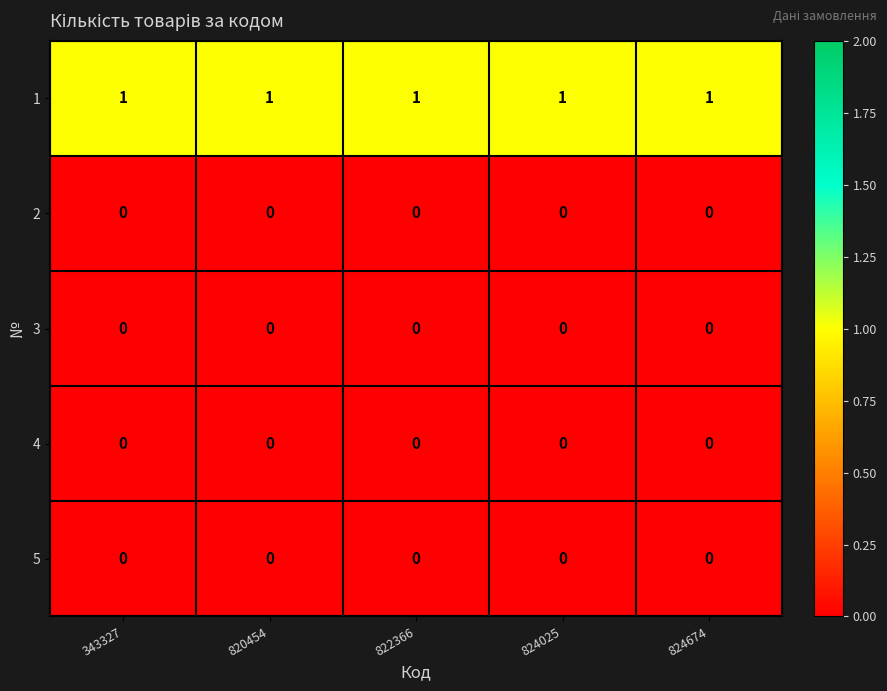

The 2 series shows 0 at 343327. True or false?

True